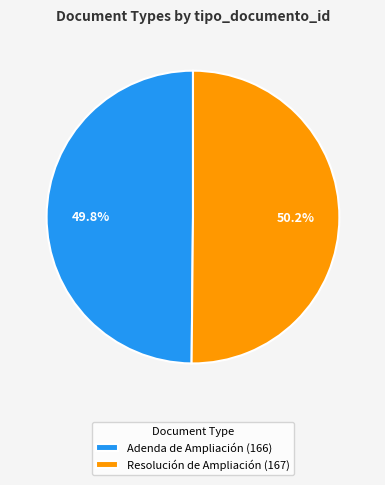

Does any single category account for the majority?

Yes